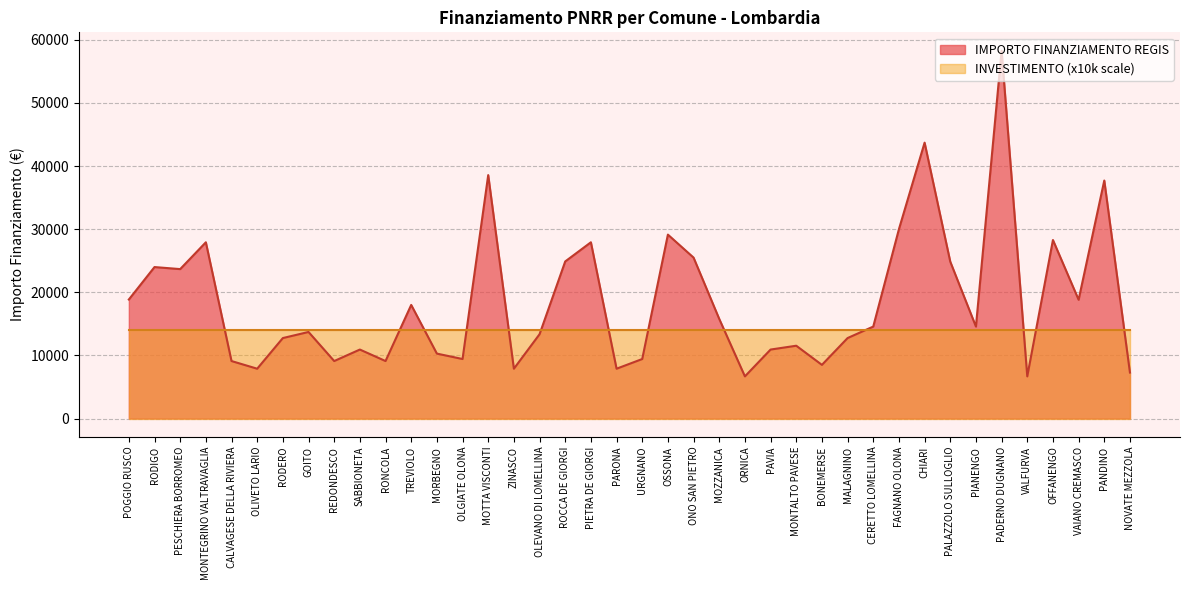

Is it true that the value at SABBIONETA is 18623?

False